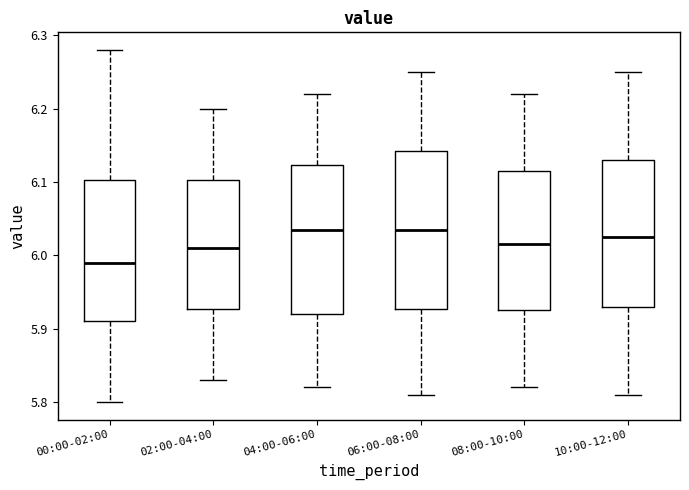

Which box is the tallest, from its lower edge to its upper edge?

06:00-08:00